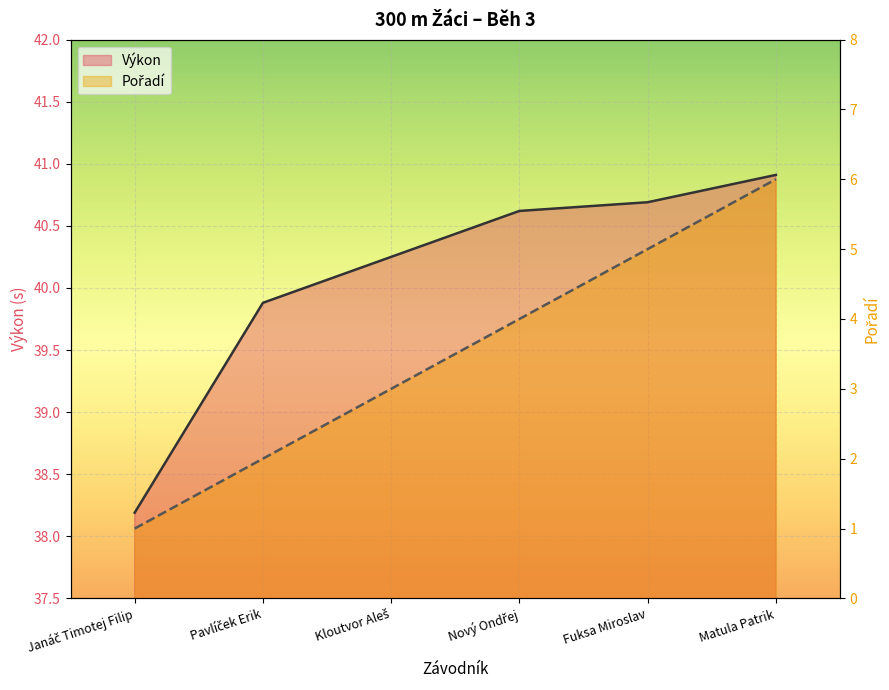

Which has a higher value, Kloutvor Aleš or Matula Patrik?

Matula Patrik